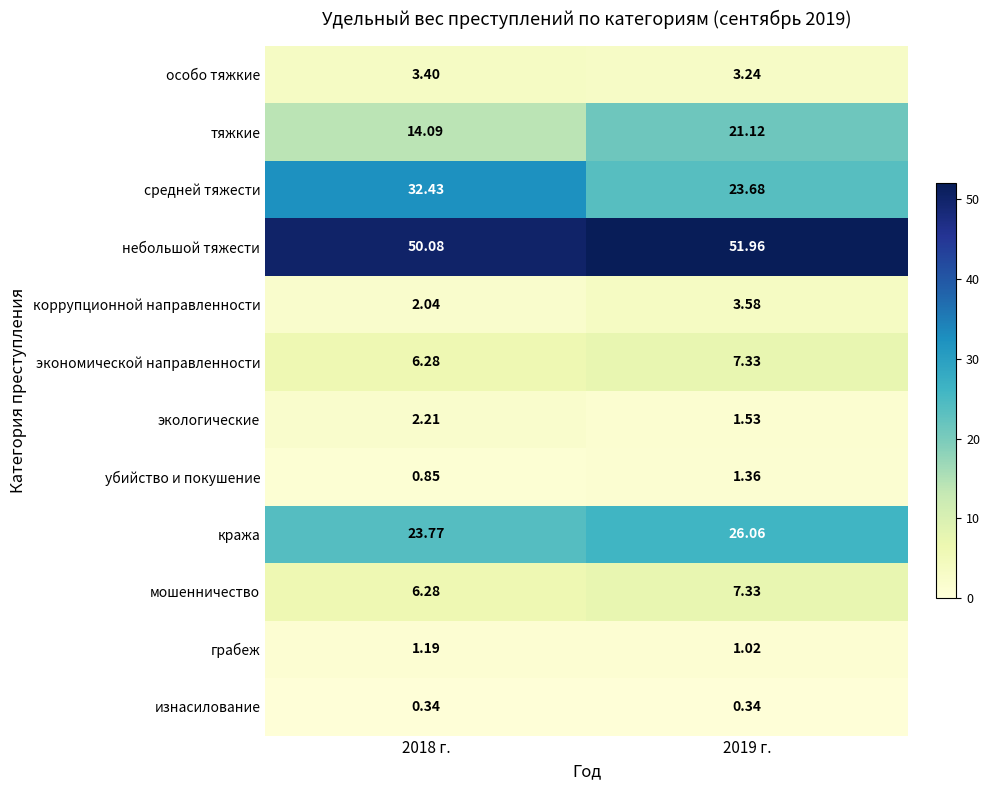

Is the value of изнасилование at 2018 г. greater than the value of особо тяжкие at 2019 г.?

No